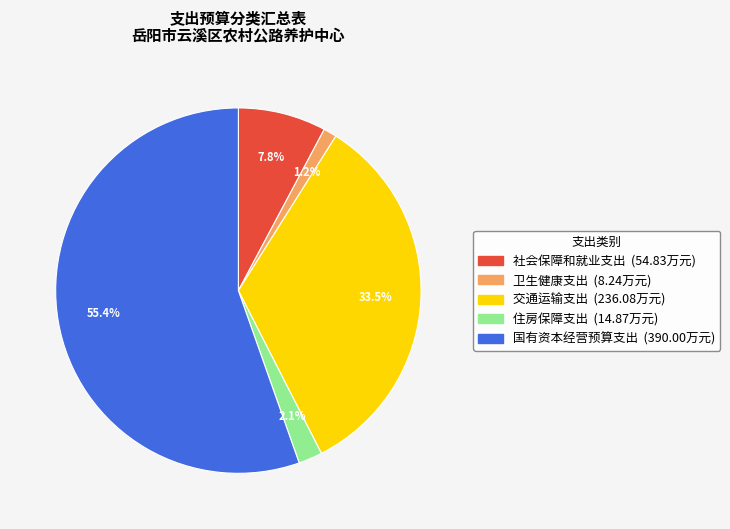

Approximately how many times larger is the value at 社会保障和就业支出 compared to 国有资本经营预算支出?

0.1